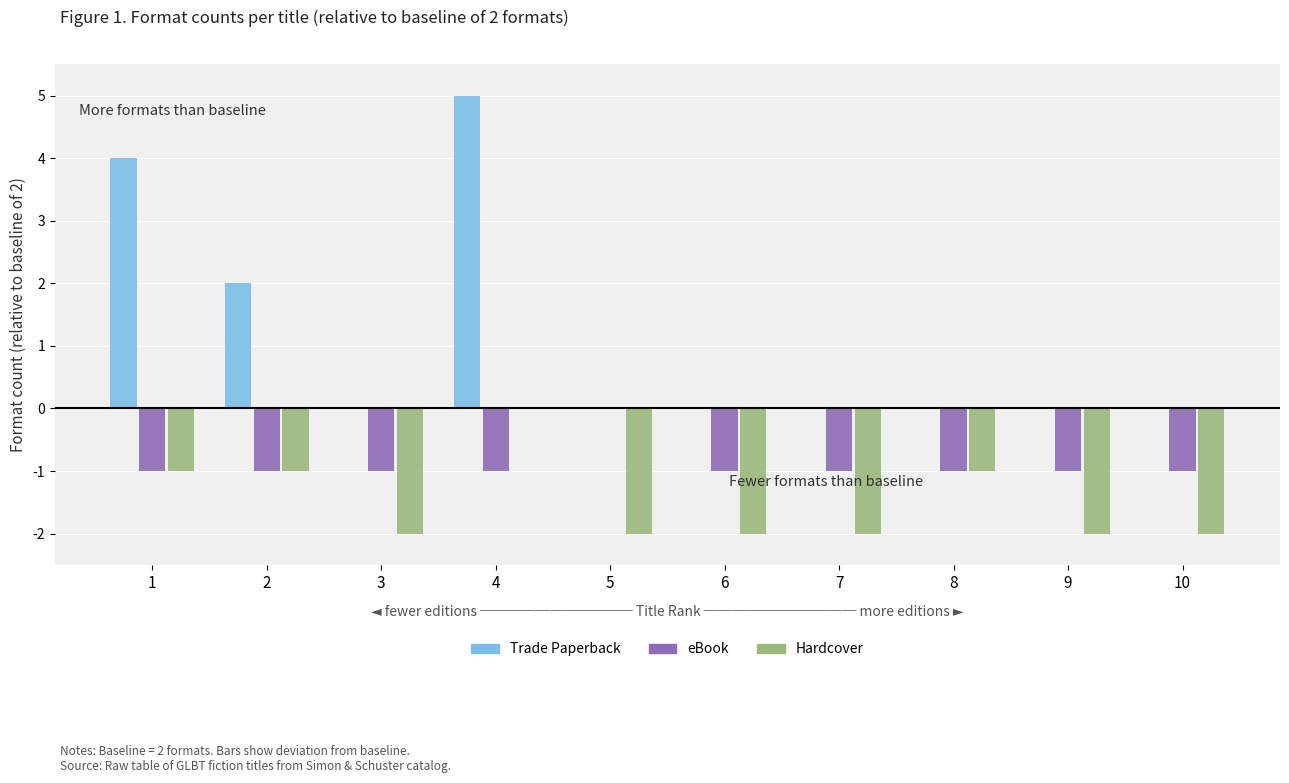

How many groups of bars are there?

10